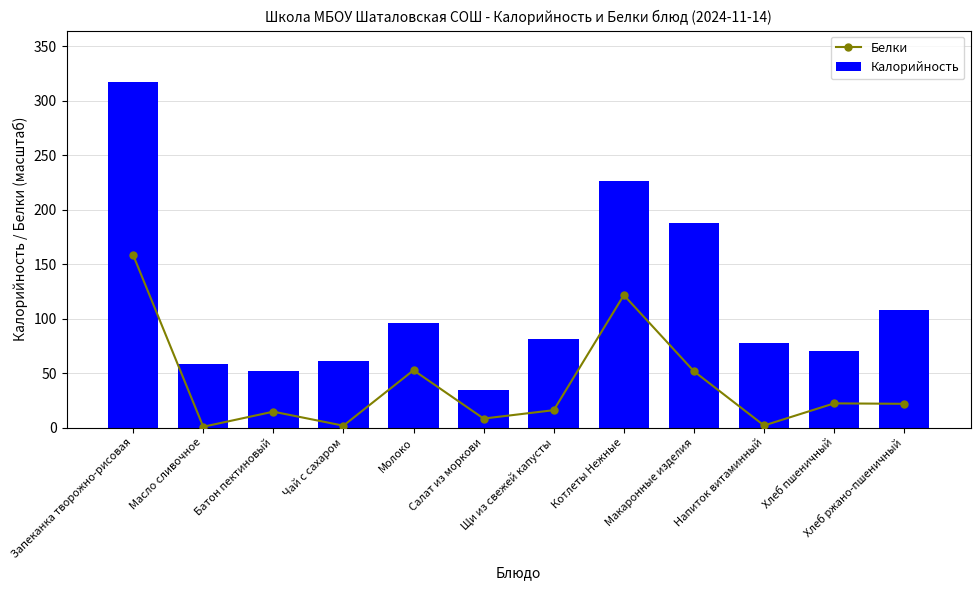

Which label corresponds to the smallest value in the chart?

Масло сливочное